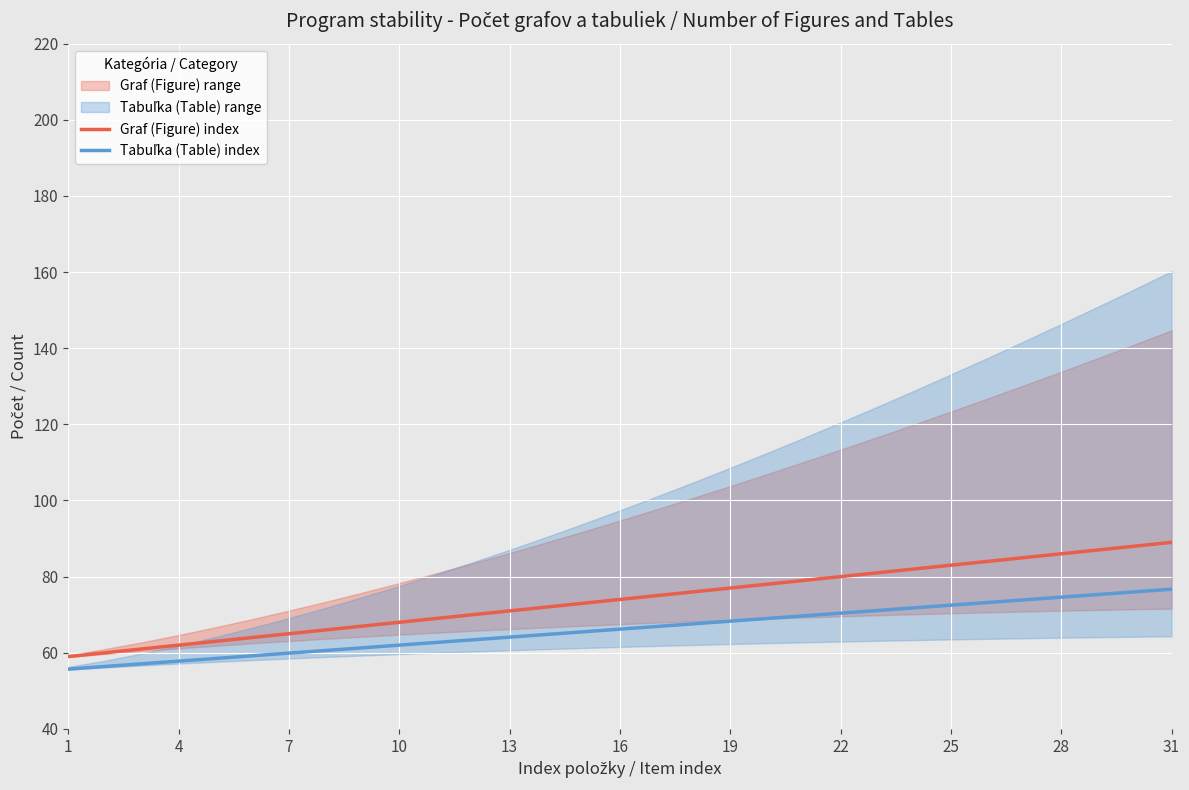

Which series has the largest range (max minus min)?

Graf (Figure) index